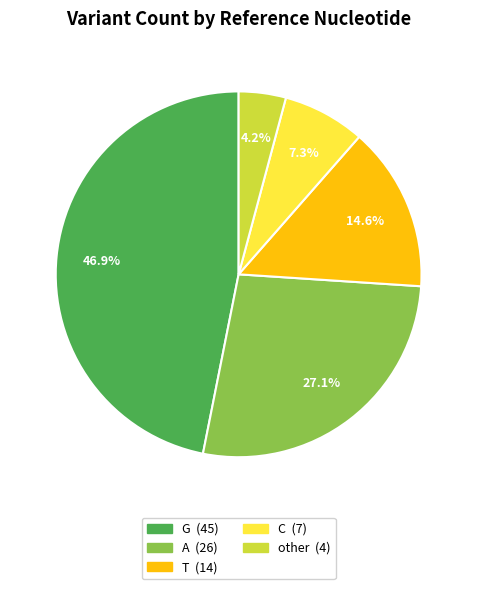

Is it true that T is 15% of the pie?

True